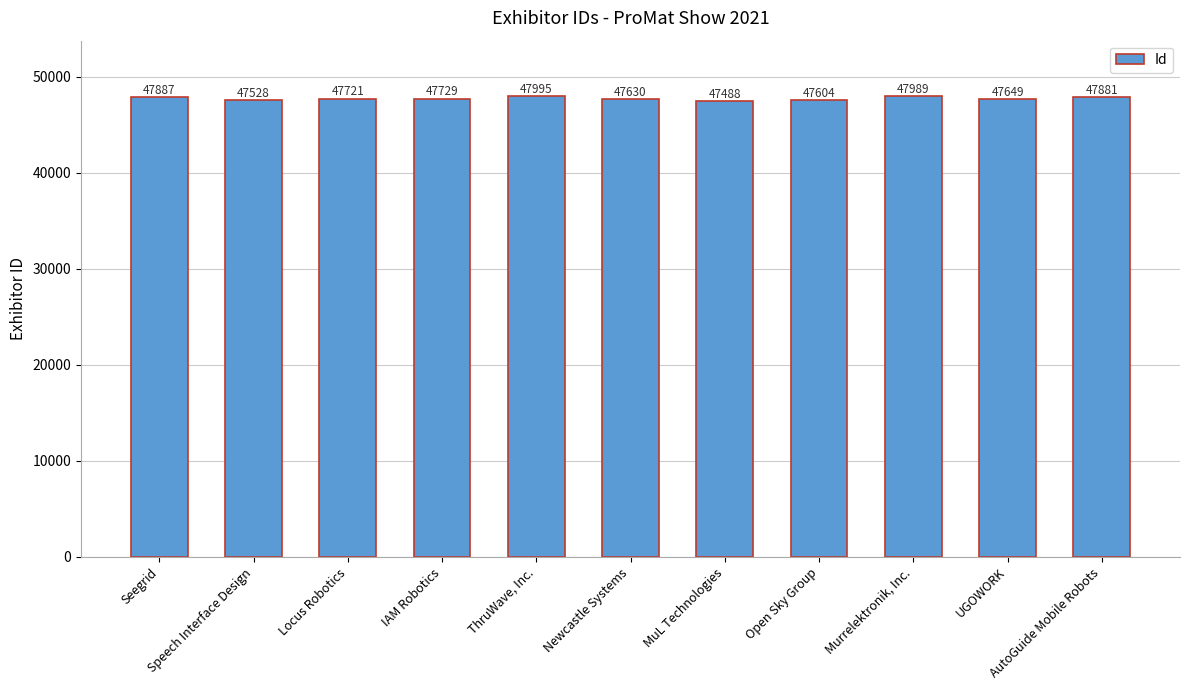

List the labels in order of value, largest first.

ThruWave, Inc., Murrelektronik, Inc., Seegrid, AutoGuide Mobile Robots, IAM Robotics, Locus Robotics, UGOWORK, Newcastle Systems, Open Sky Group, Speech Interface Design, MuL Technologies